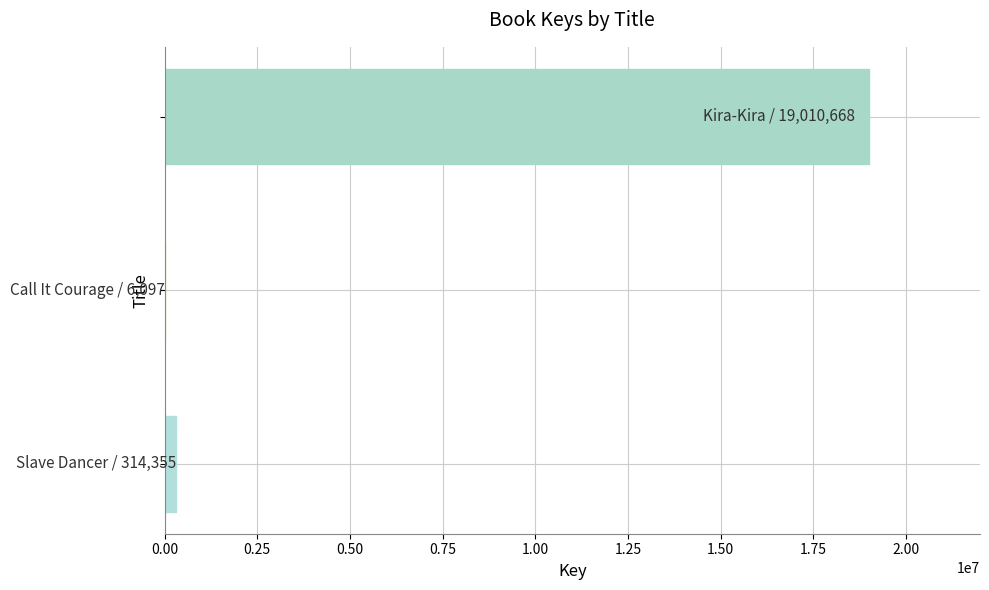

What is the sum of all values?

19331120